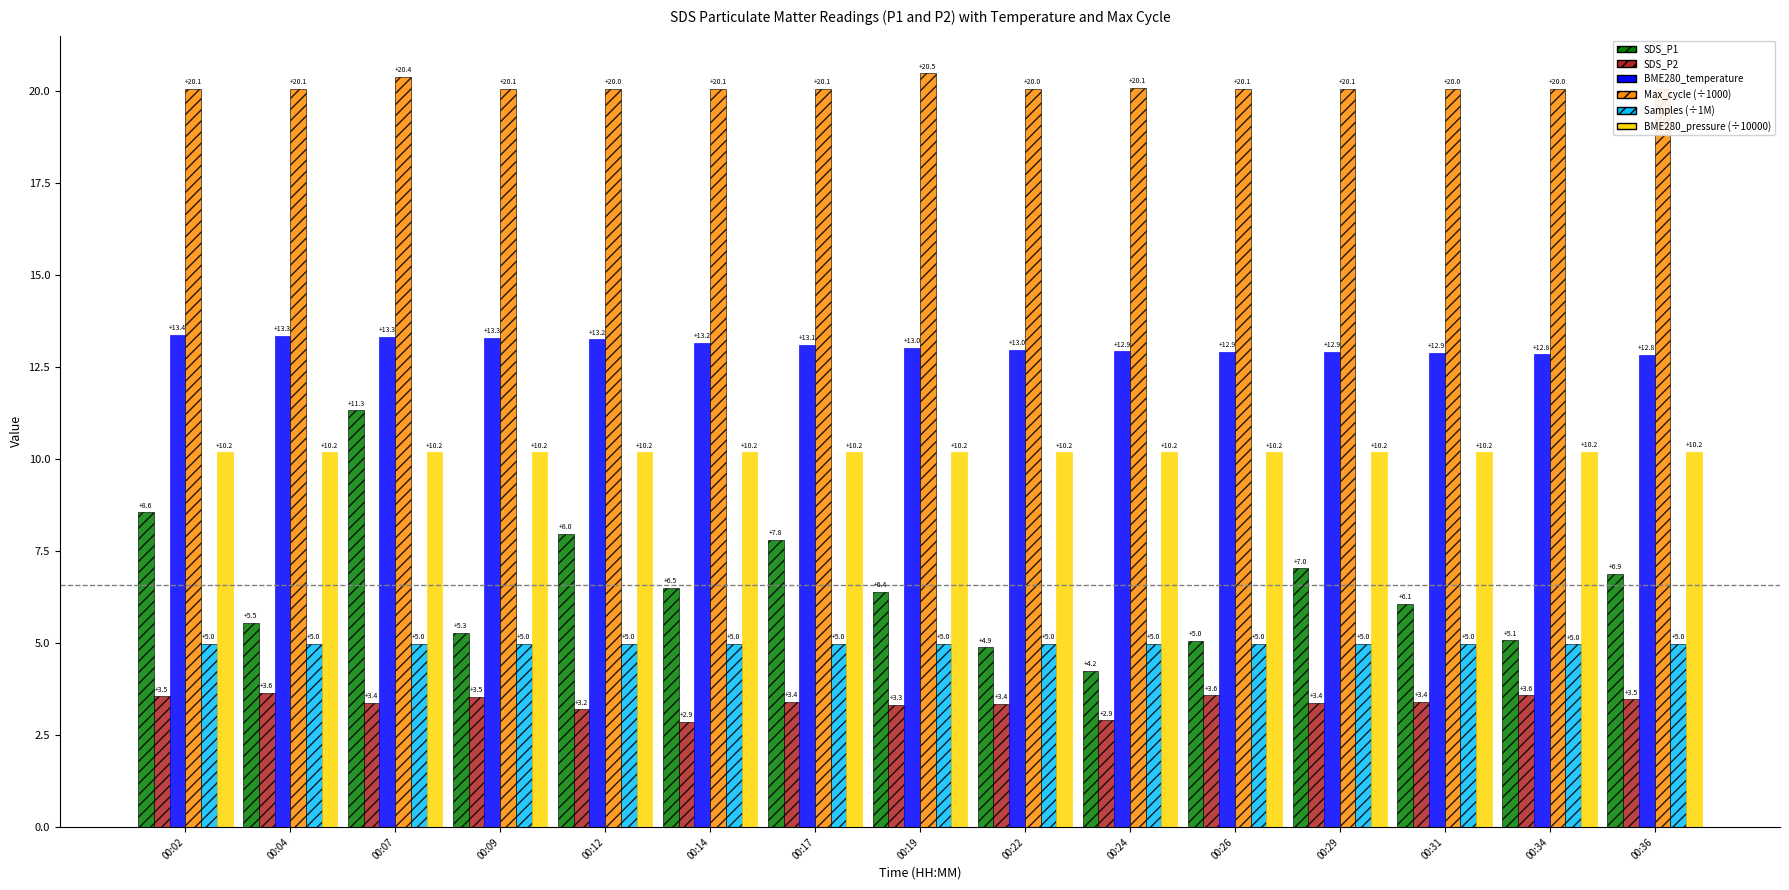

Is it true that BME280_pressure (÷10000) equals 10.2 at 00:04?

True